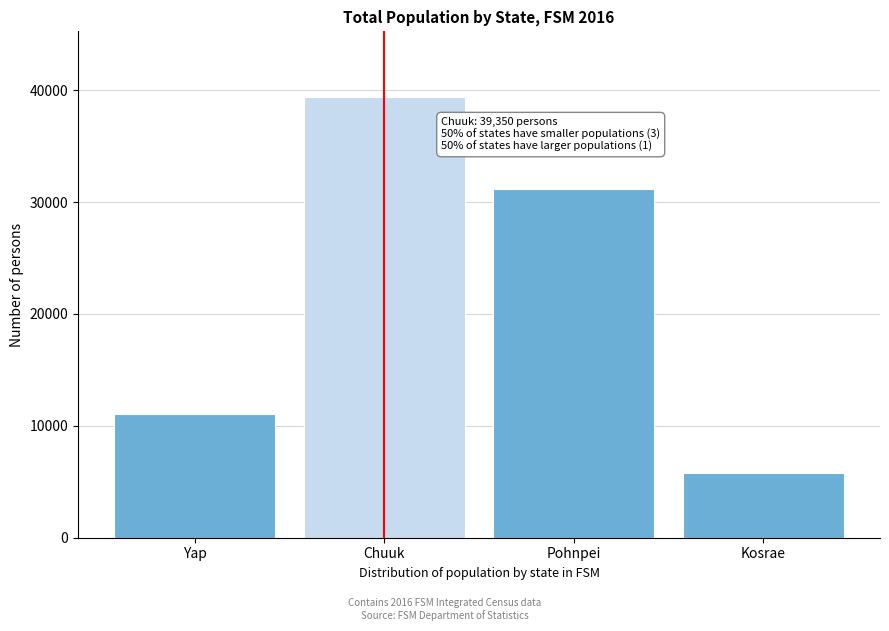

Reading left to right, list all the values displayed in this chart.

Yap=11037	Chuuk=39350	Pohnpei=31159	Kosrae=5811